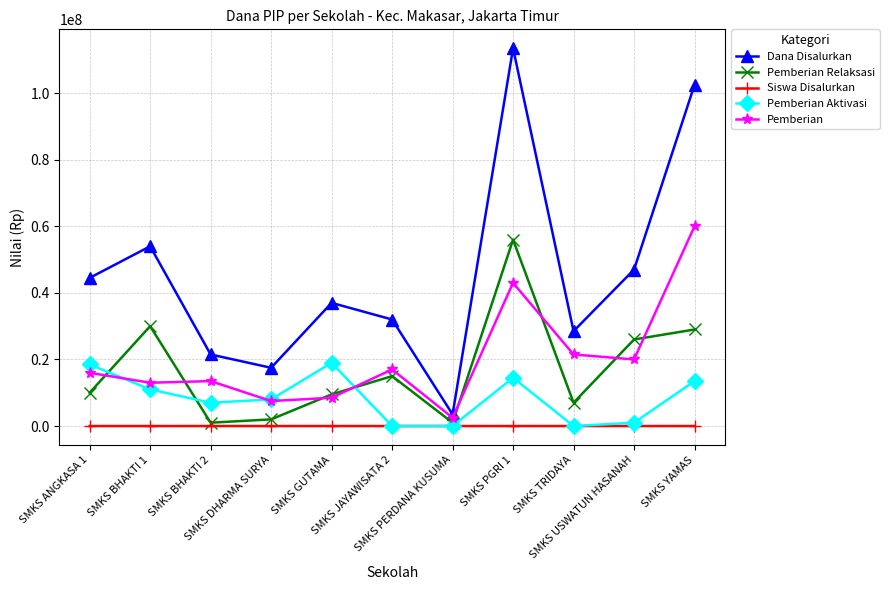

True or false: Pemberian and Siswa Disalurkan intersect in this chart.

False